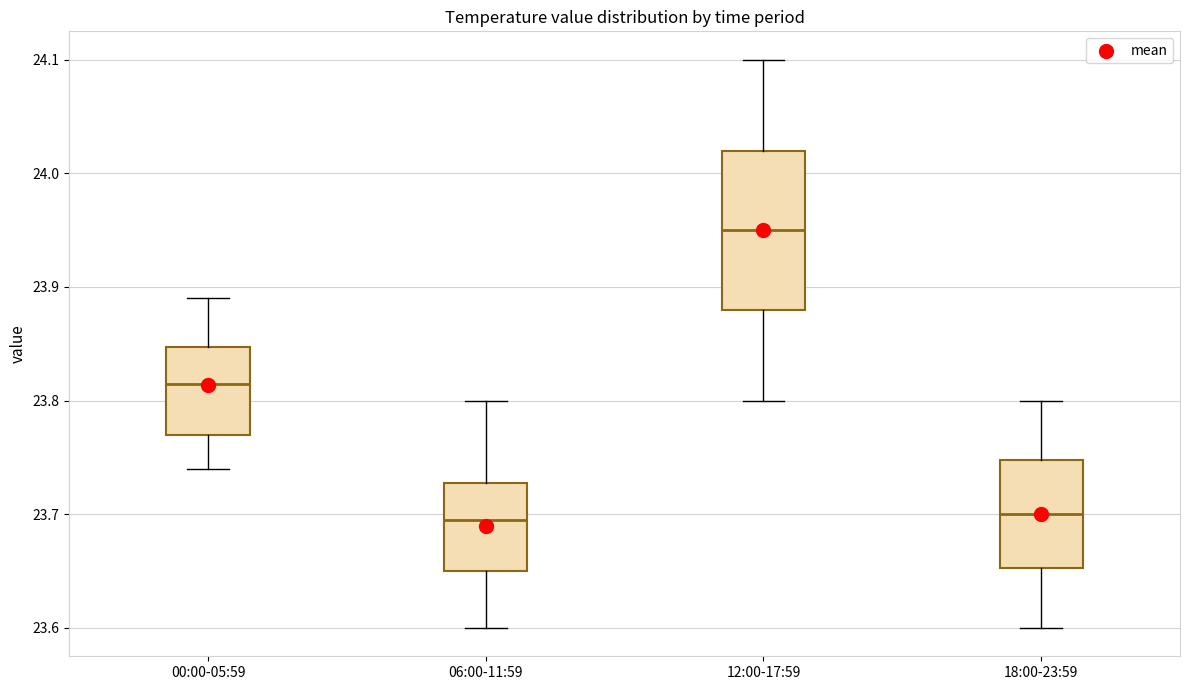

Reading left to right, transcribe this box plot: for each box, give where its median line is, the range the box spans, and where its two whiskers end, as read against the y-axis. The values are not printed on the chart, so give them approximately, as read against the axis.

00:00-05:59: median 23.82, box 23.77 to 23.85, whiskers 23.74 to 23.89
06:00-11:59: median 23.70, box 23.65 to 23.73, whiskers 23.60 to 23.80
12:00-17:59: median 23.95, box 23.88 to 24.02, whiskers 23.80 to 24.10
18:00-23:59: median 23.70, box 23.65 to 23.75, whiskers 23.60 to 23.80